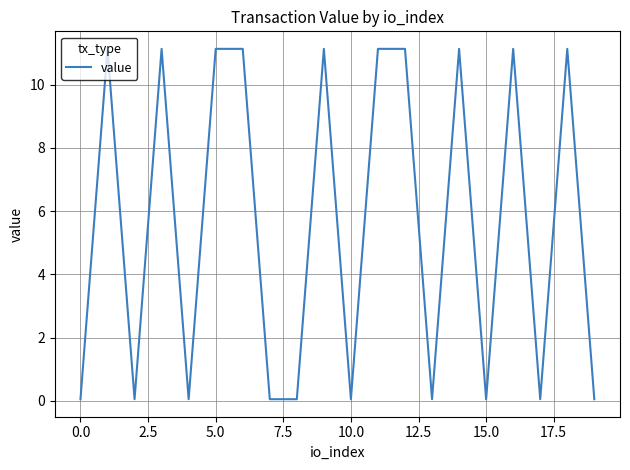

What is the maximum value shown in the chart?

11.1